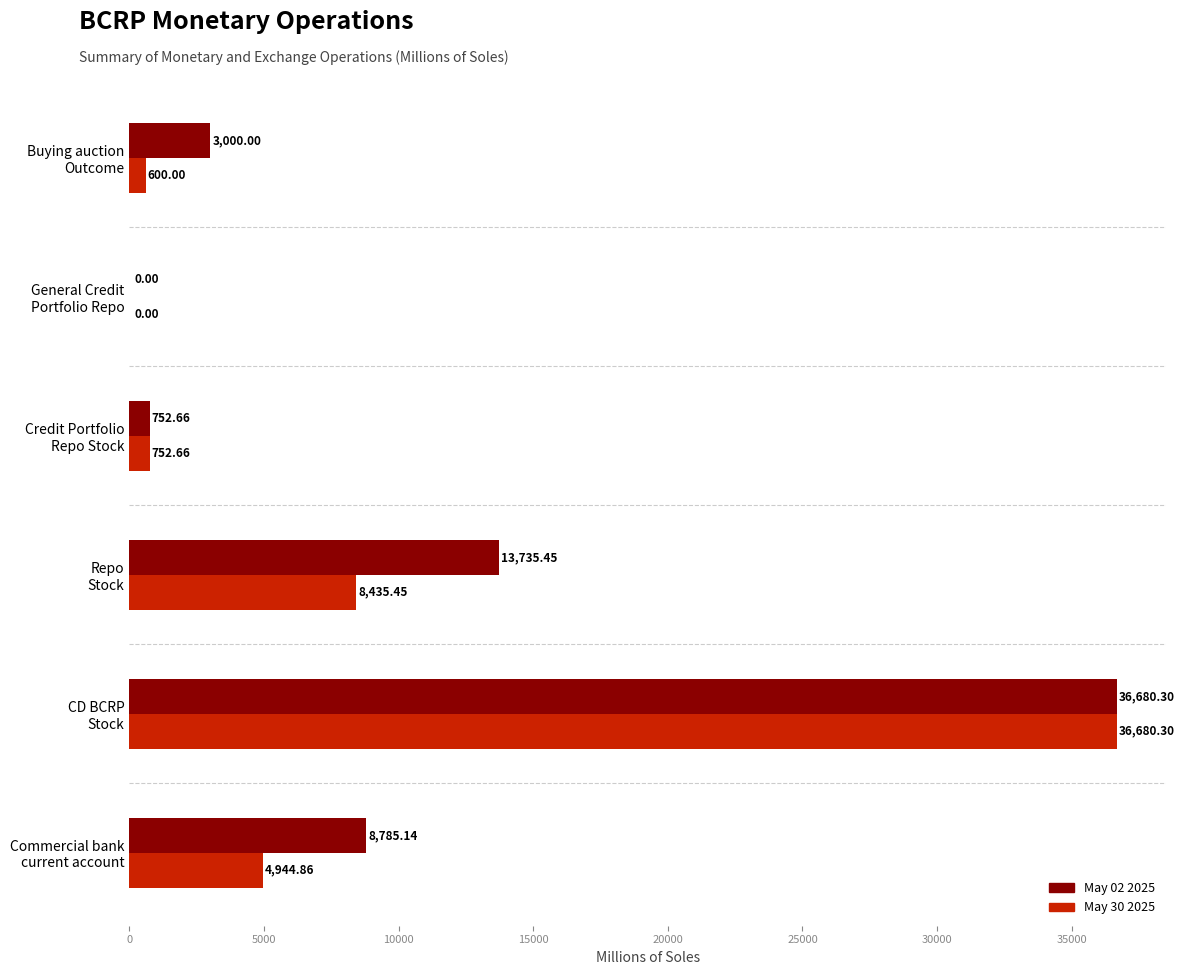

What is the sum of all May 30 2025 values?

51413.3